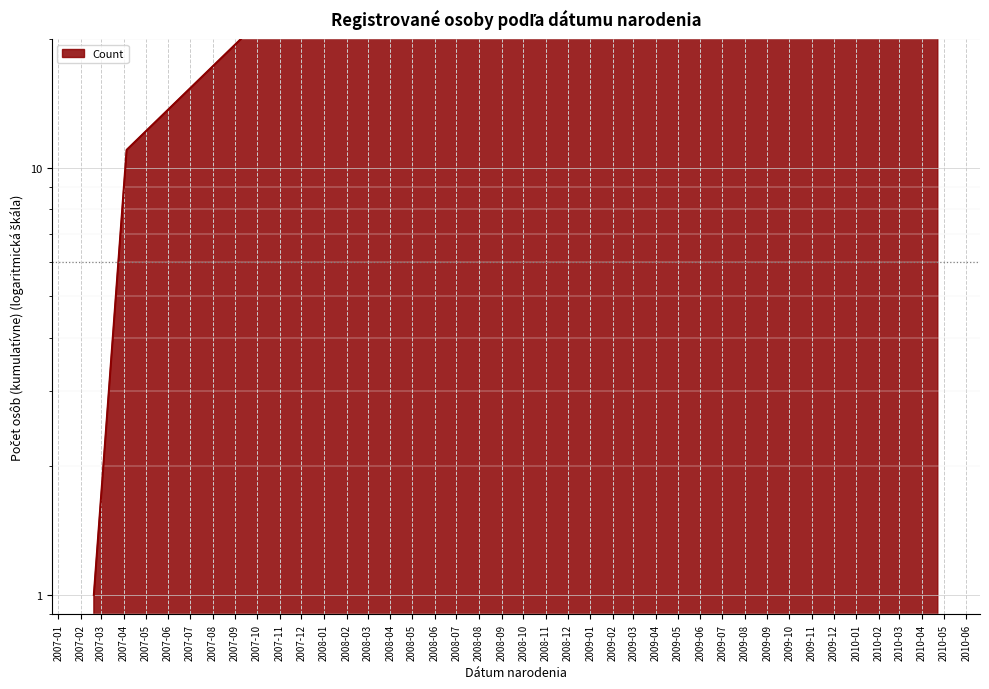

Approximately how many times larger is the value at 2008-09-24 compared to 2010-04-23?

0.7